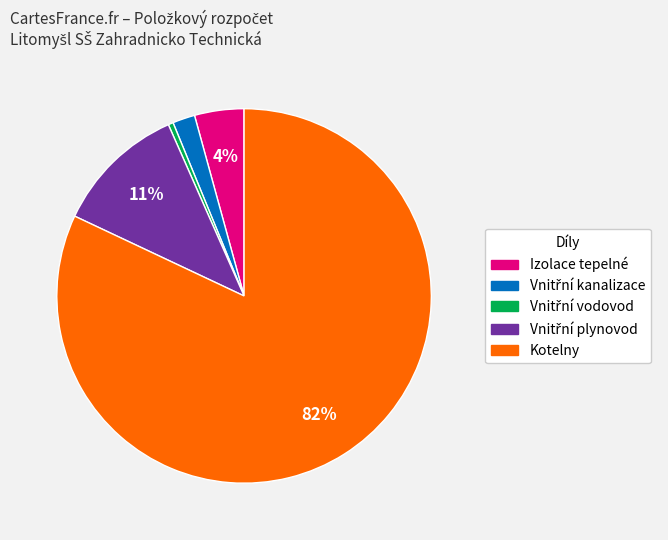

To the nearest percent, what is the average slice percentage?

20%